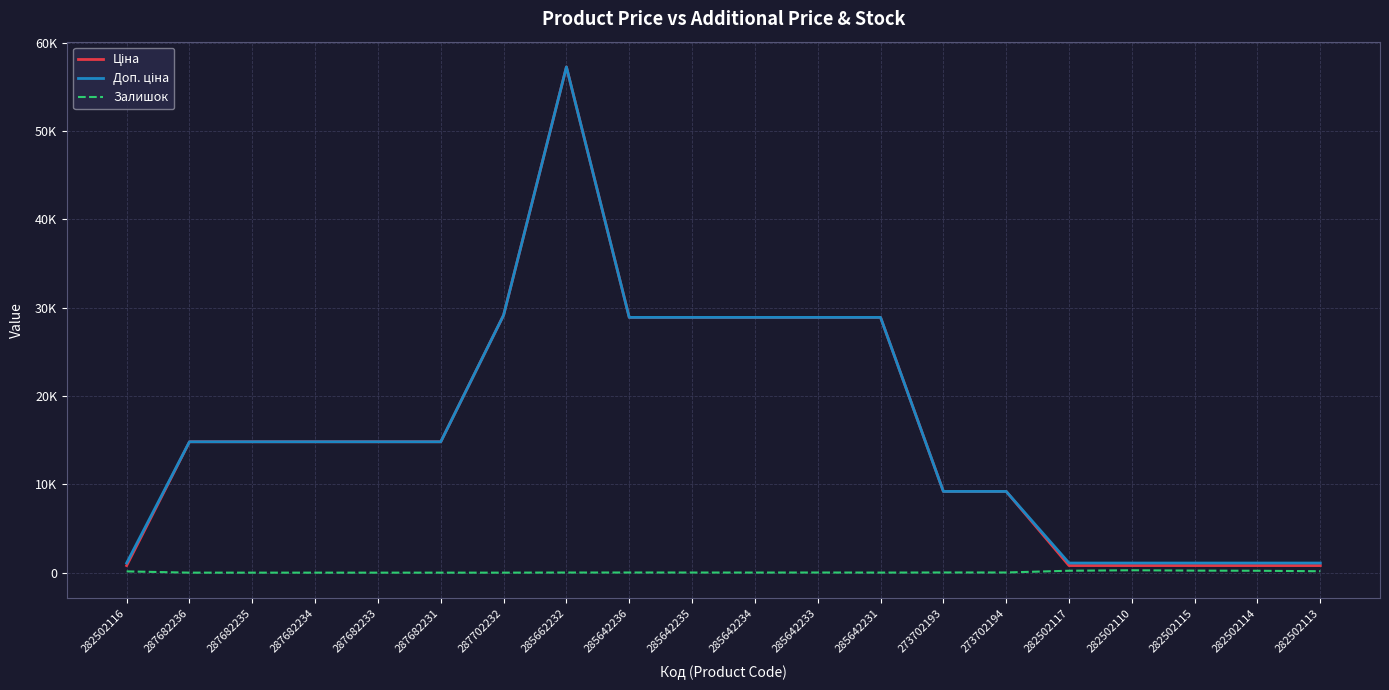

How many categories are shown in the chart?

20